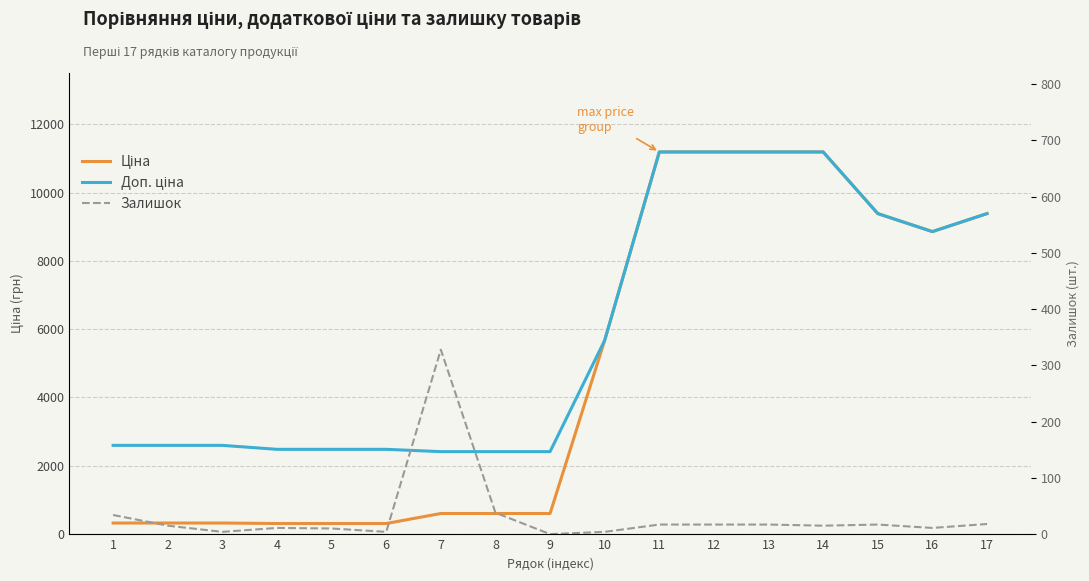

How many data points in Доп. ціна are above 2598?

11